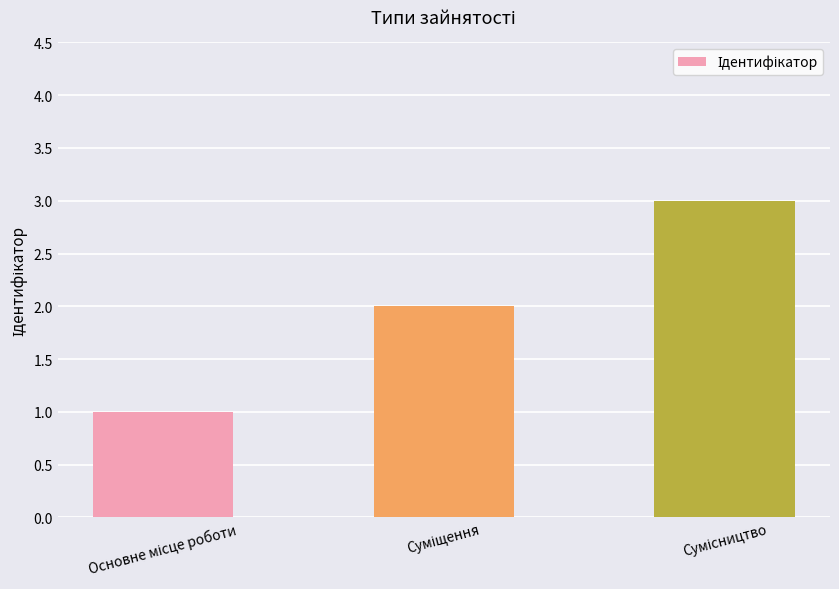

What is the value of the 2nd bar from the left?

2